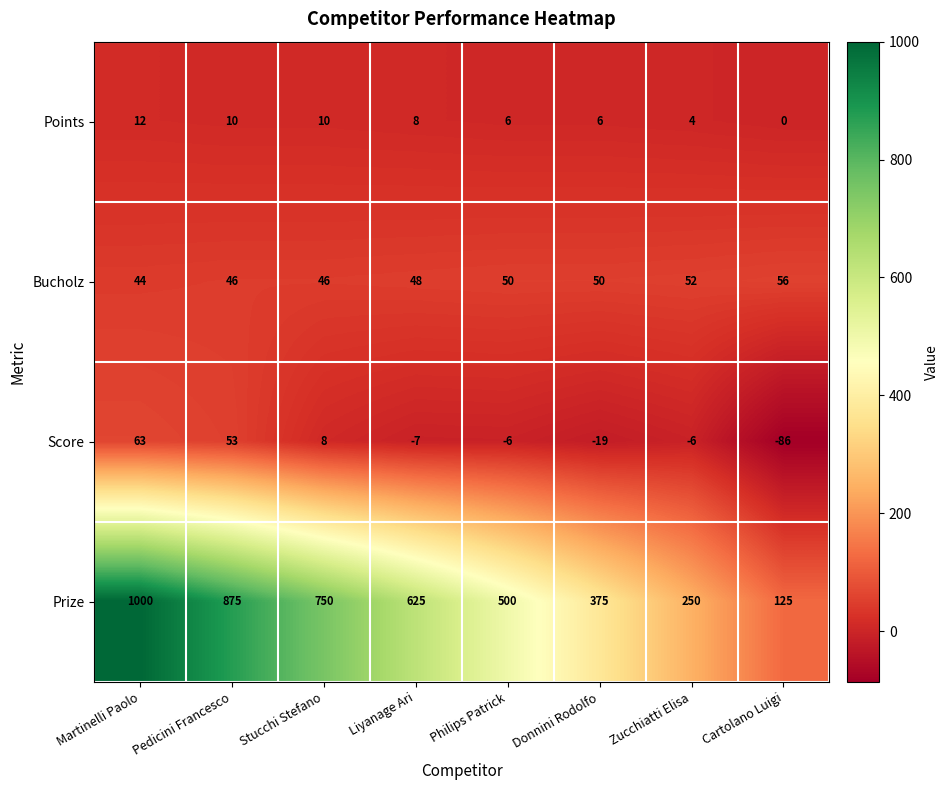

At which label does Bucholz reach its minimum?

Martinelli Paolo